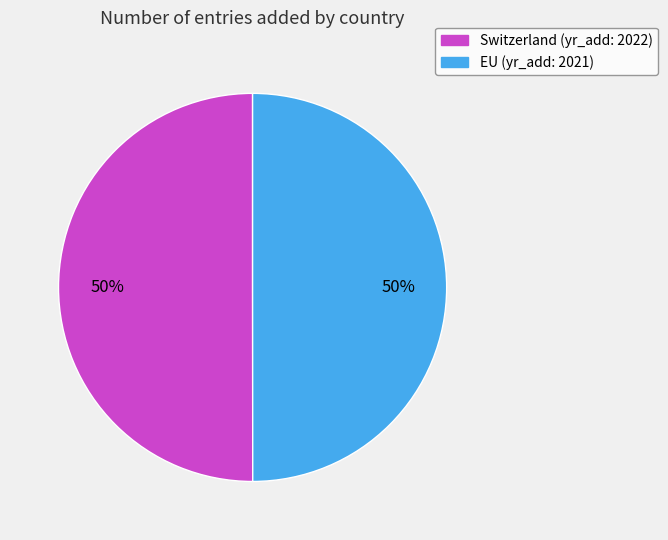

To the nearest percent, what percentage of the pie is Switzerland?

50%